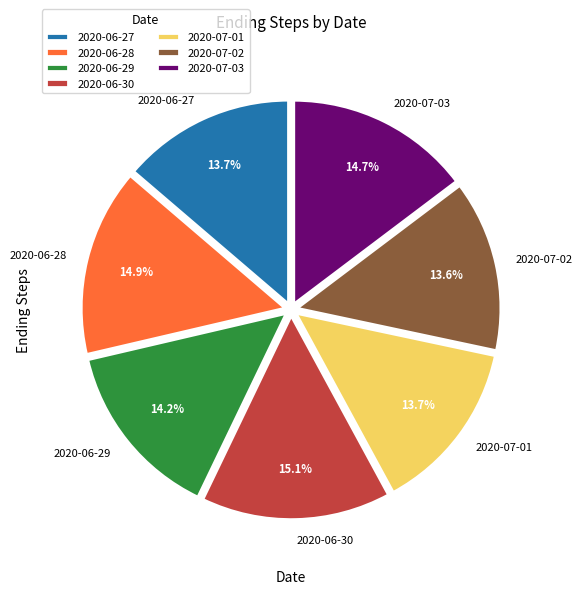

The 2020-06-27 slice represents 14% of the pie. True or false?

True